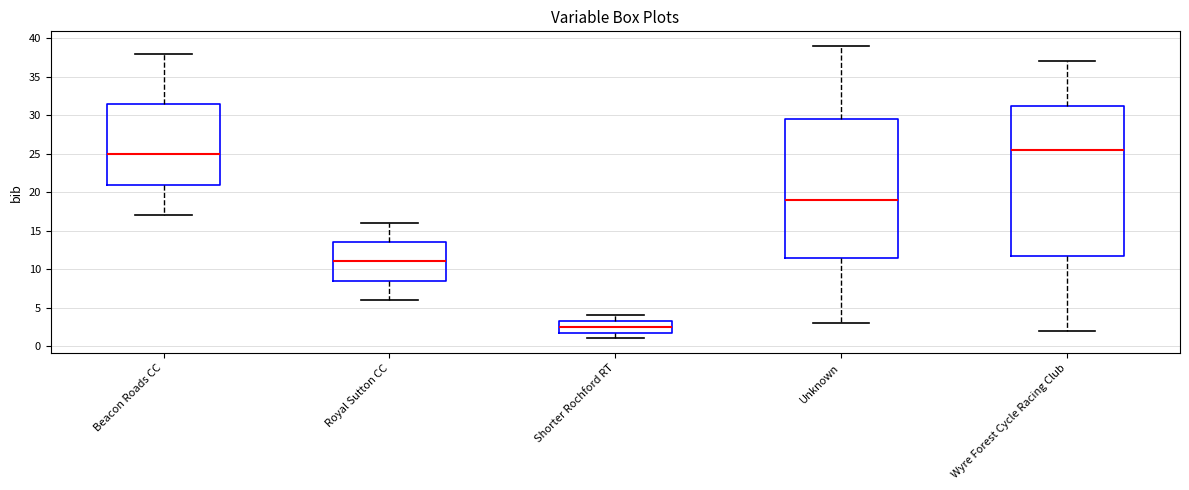

Comparing the boxes themselves (not the whiskers), which one is the tallest?

Wyre Forest Cycle Racing Club